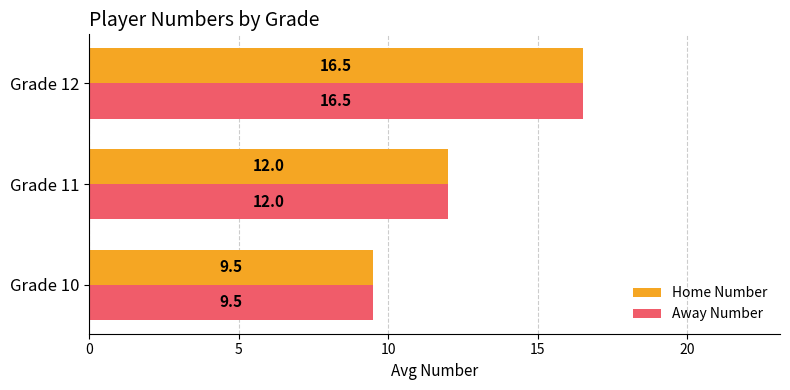

At which category is the sum across all series the highest?

Grade 12